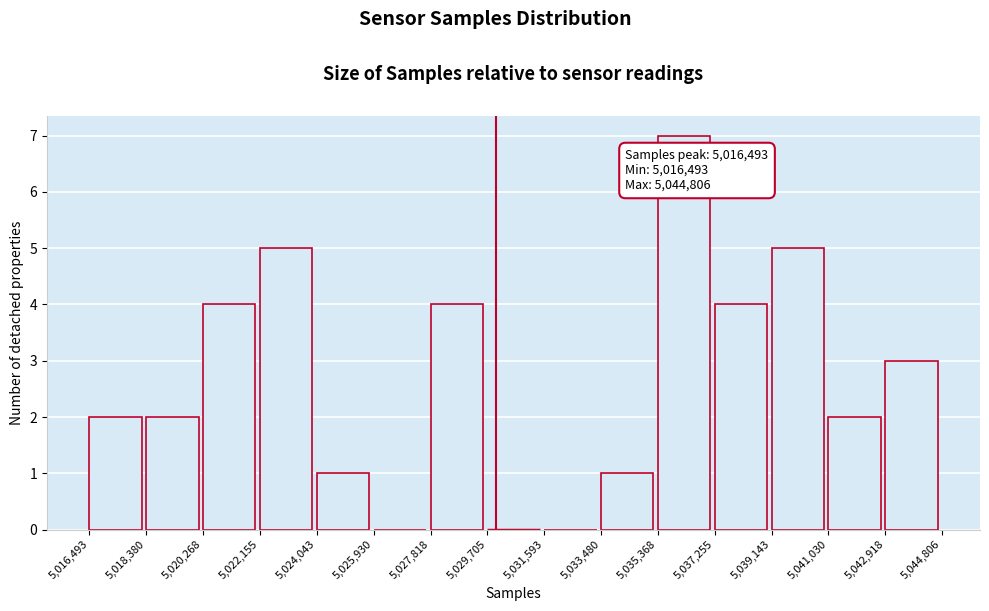

Over which range of the x-axis is the bar tallest?

5,035,368 to 5,037,255